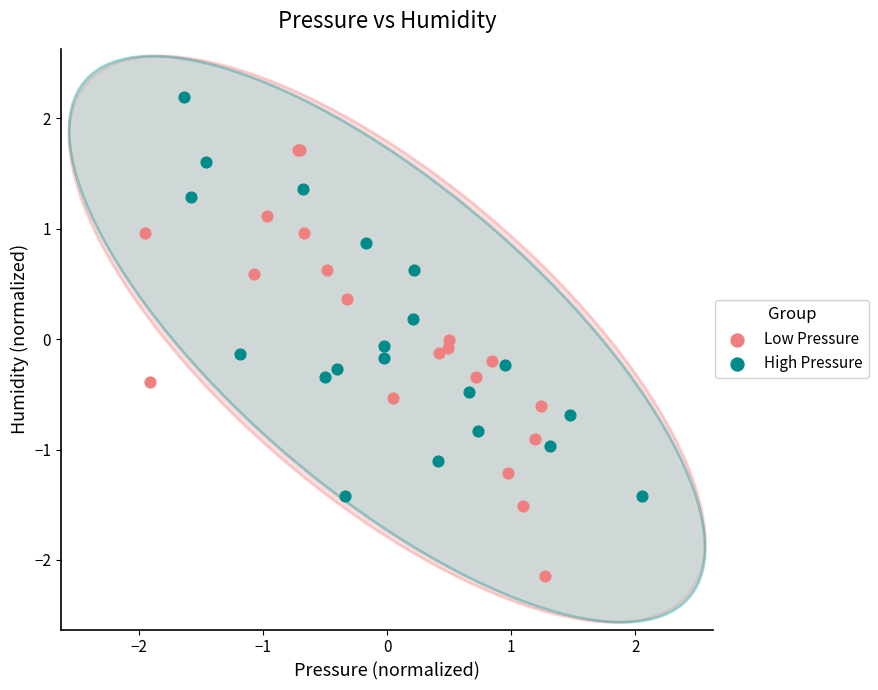

Which series has the largest Y range (max minus min)?

Low Pressure